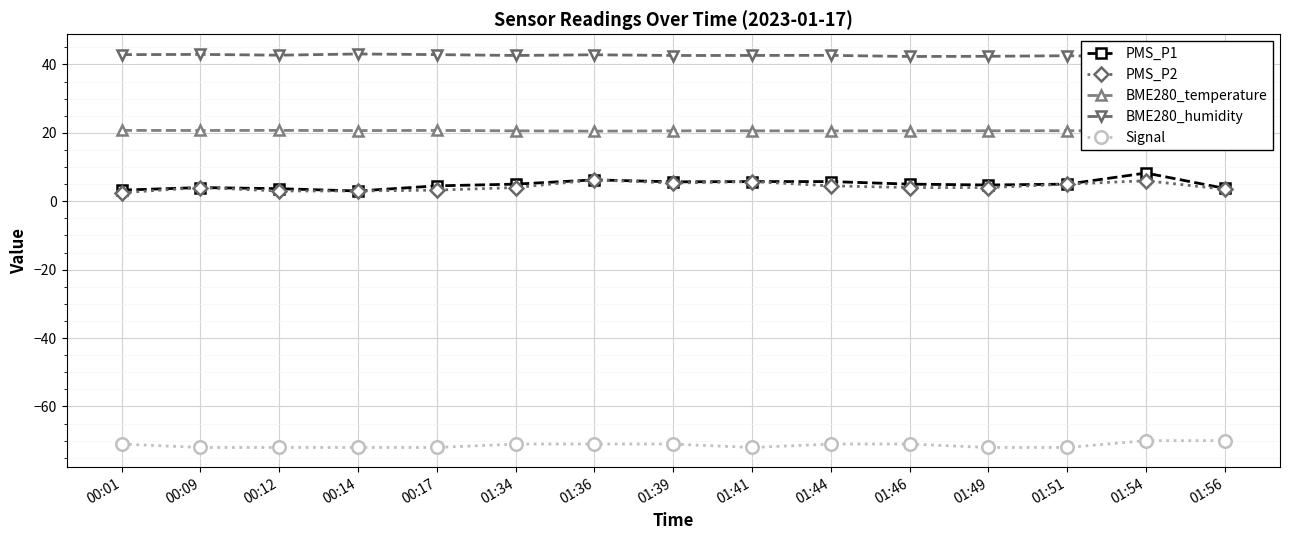

Which has a higher value, 00:17 or 01:41?

01:41